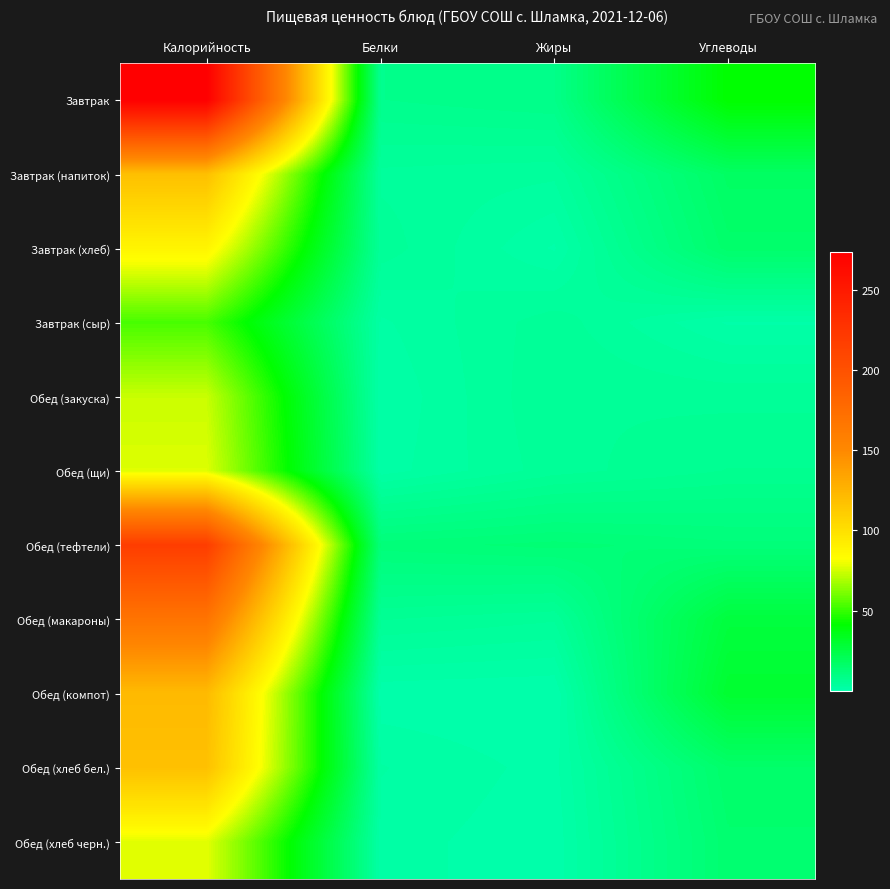

What is the difference between the highest and lowest values at Жиры?

13.2